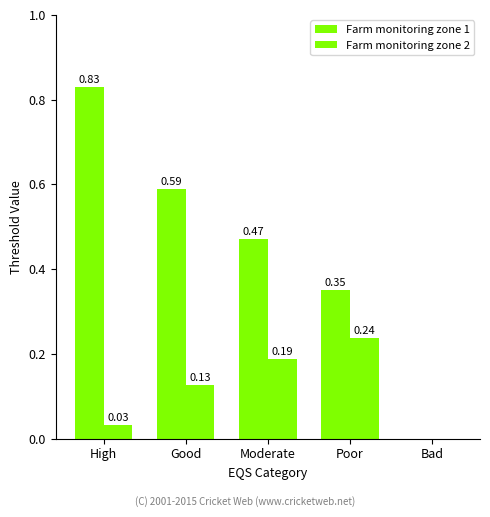

What position from the left is Good?

2